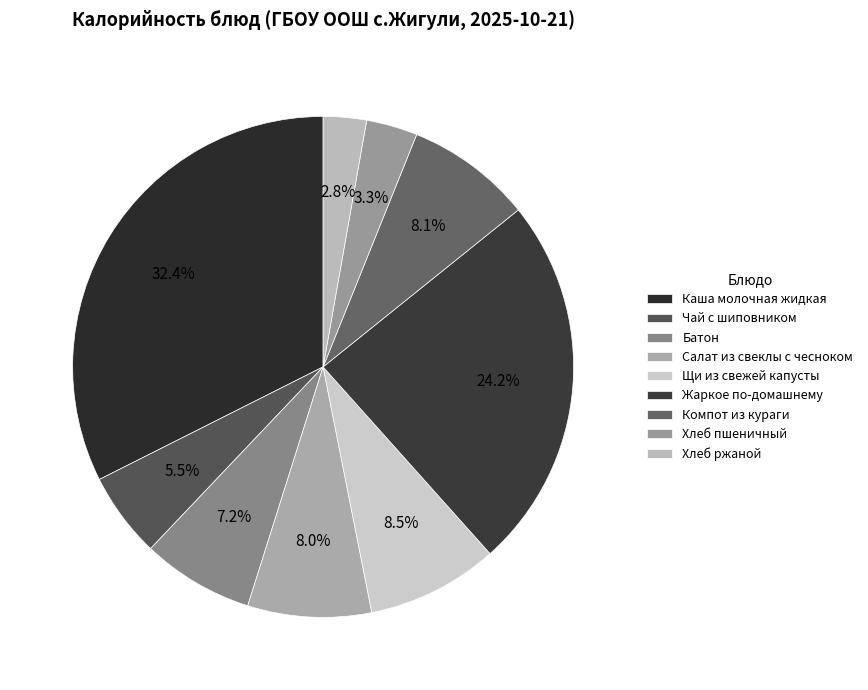

Which category has the smallest portion of the pie?

Хлеб ржаной